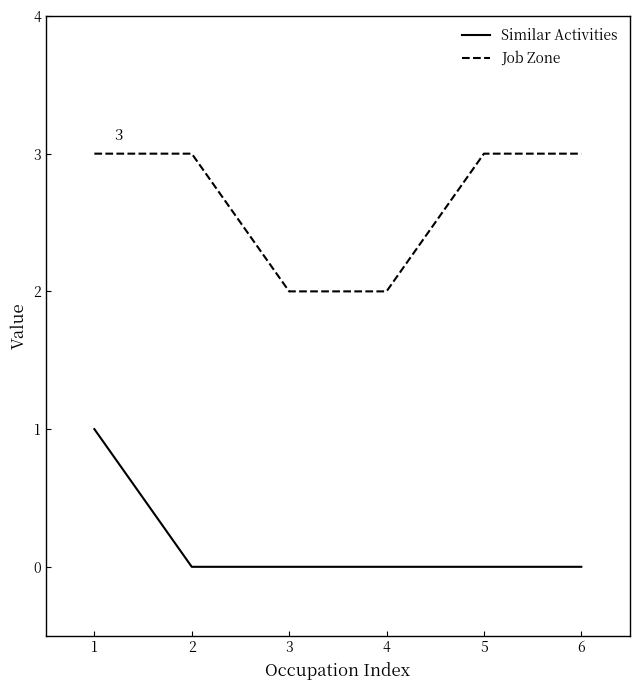

What is the sum of all Job Zone values?

16